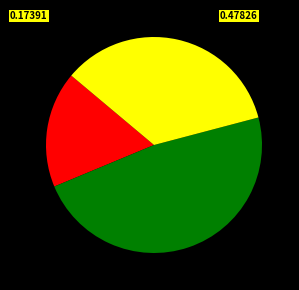

Is there a majority slice in this chart?

No